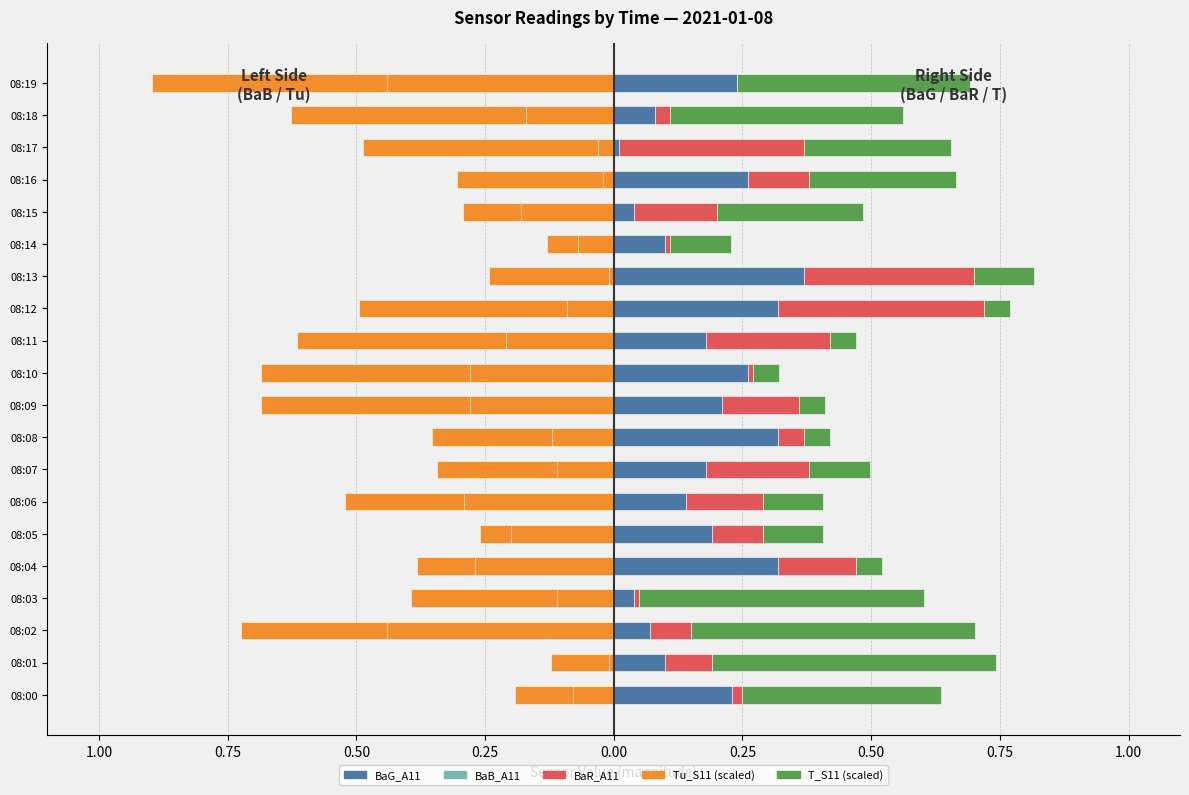

What is the smallest value displayed?

-0.9